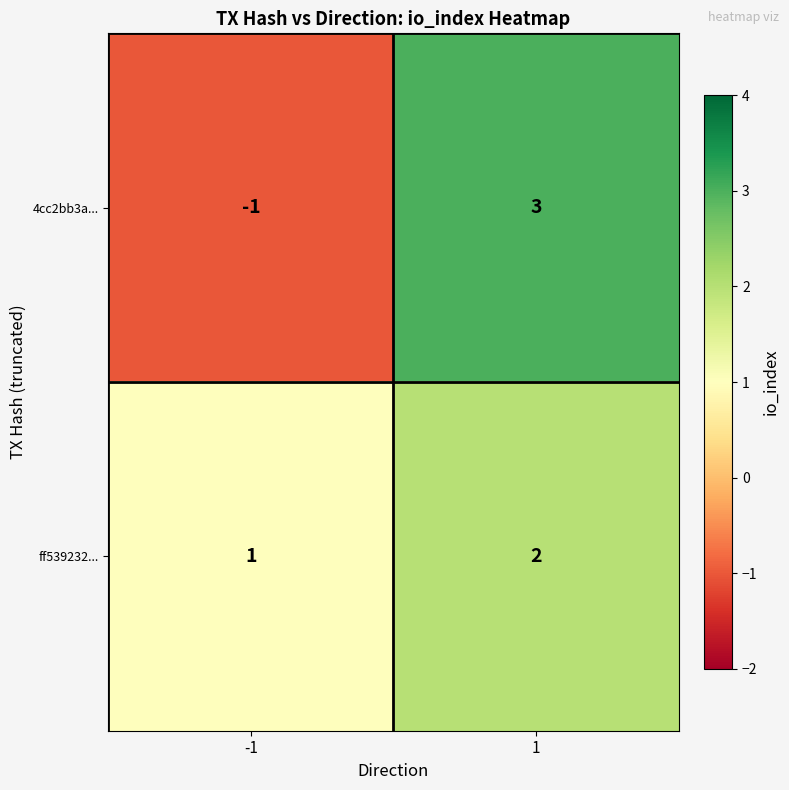

The ff539232... series shows 3 at 1. True or false?

False